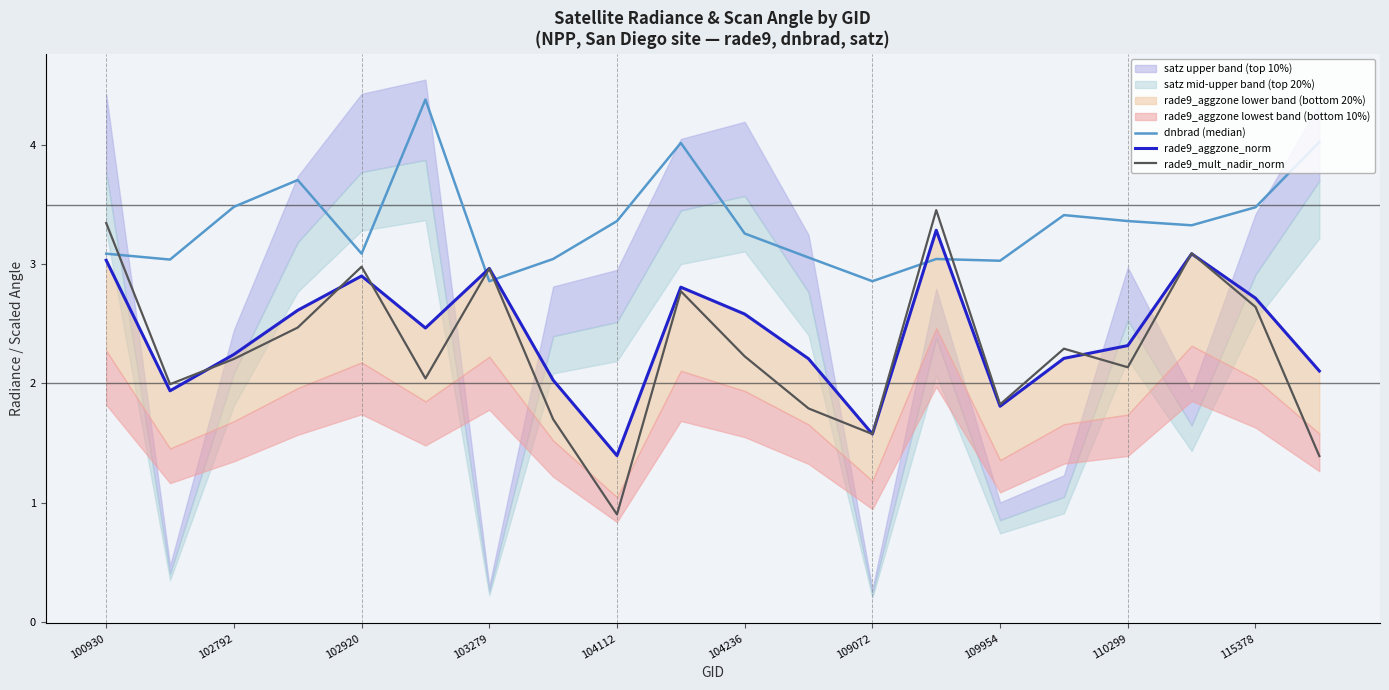

At which category is the sum across all series the highest?

13